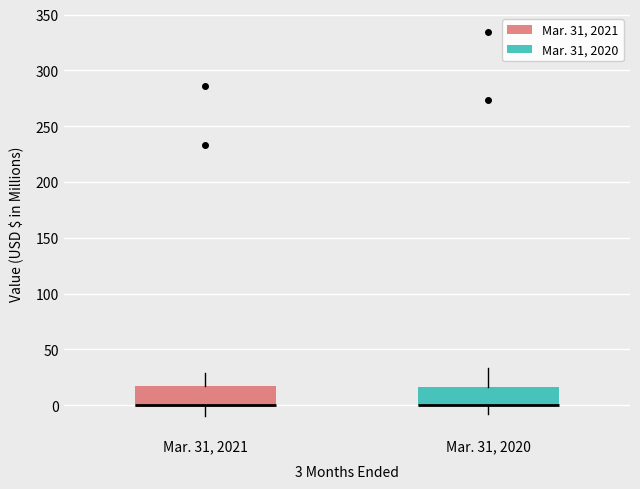

Reading left to right, transcribe this box plot: for each box, give where its median line is, the range the box spans, and where its two whiskers end, as read against the y-axis. The values are not printed on the chart, so give them approximately, as read against the axis.

Mar. 31, 2021: median 0 (drawn on the box's lower edge), box 0 to 15, whiskers -10 to 30
Mar. 31, 2020: median 0 (drawn on the box's lower edge), box 0 to 15, whiskers -10 to 35